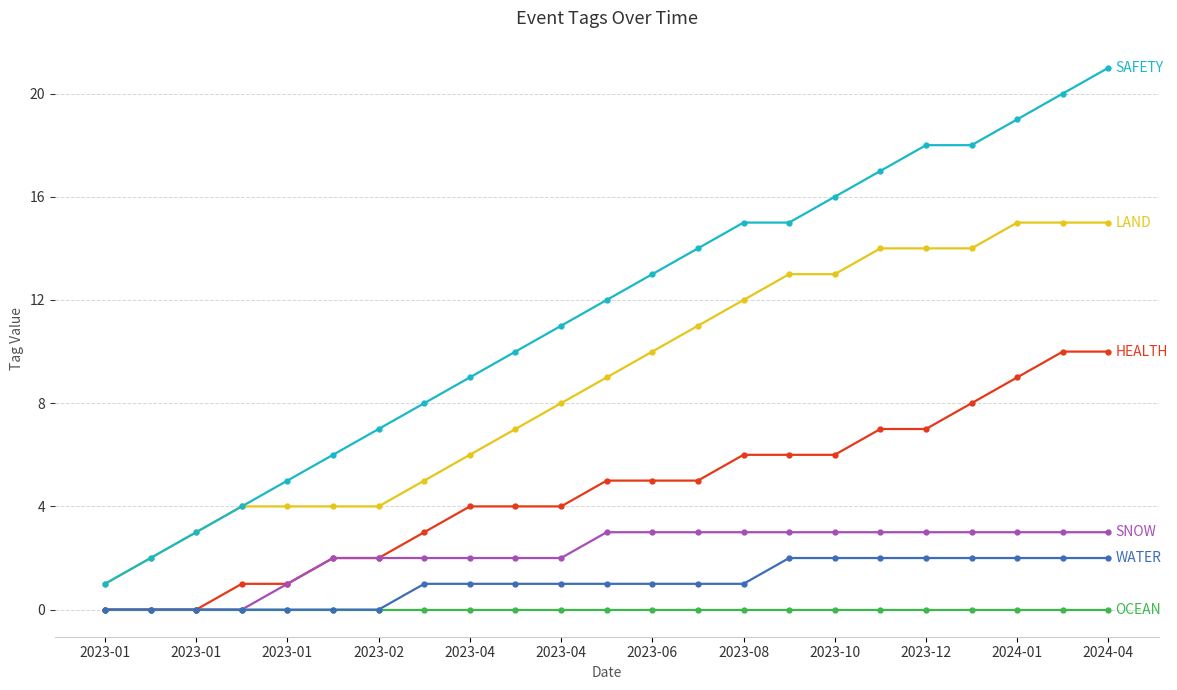

What is the maximum value shown in the chart?

21